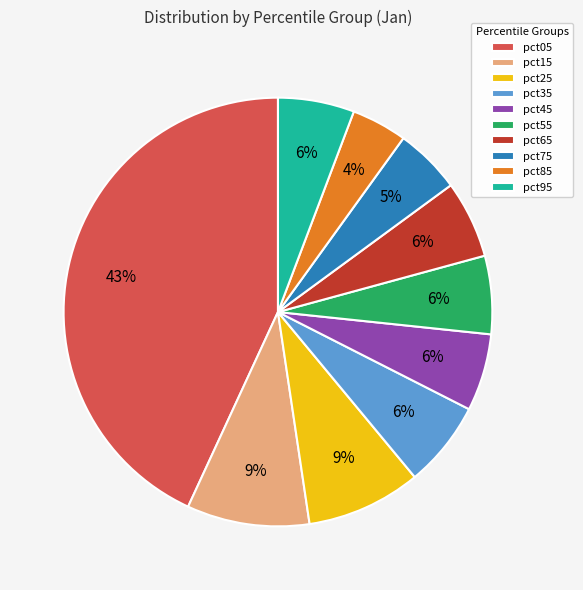

Which has a higher value, pct65 or pct25?

pct25